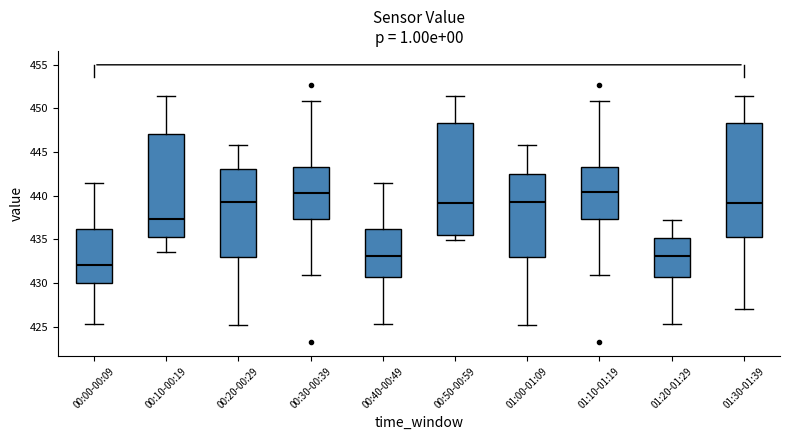

Which box has the lowest median line?

00:00-00:09